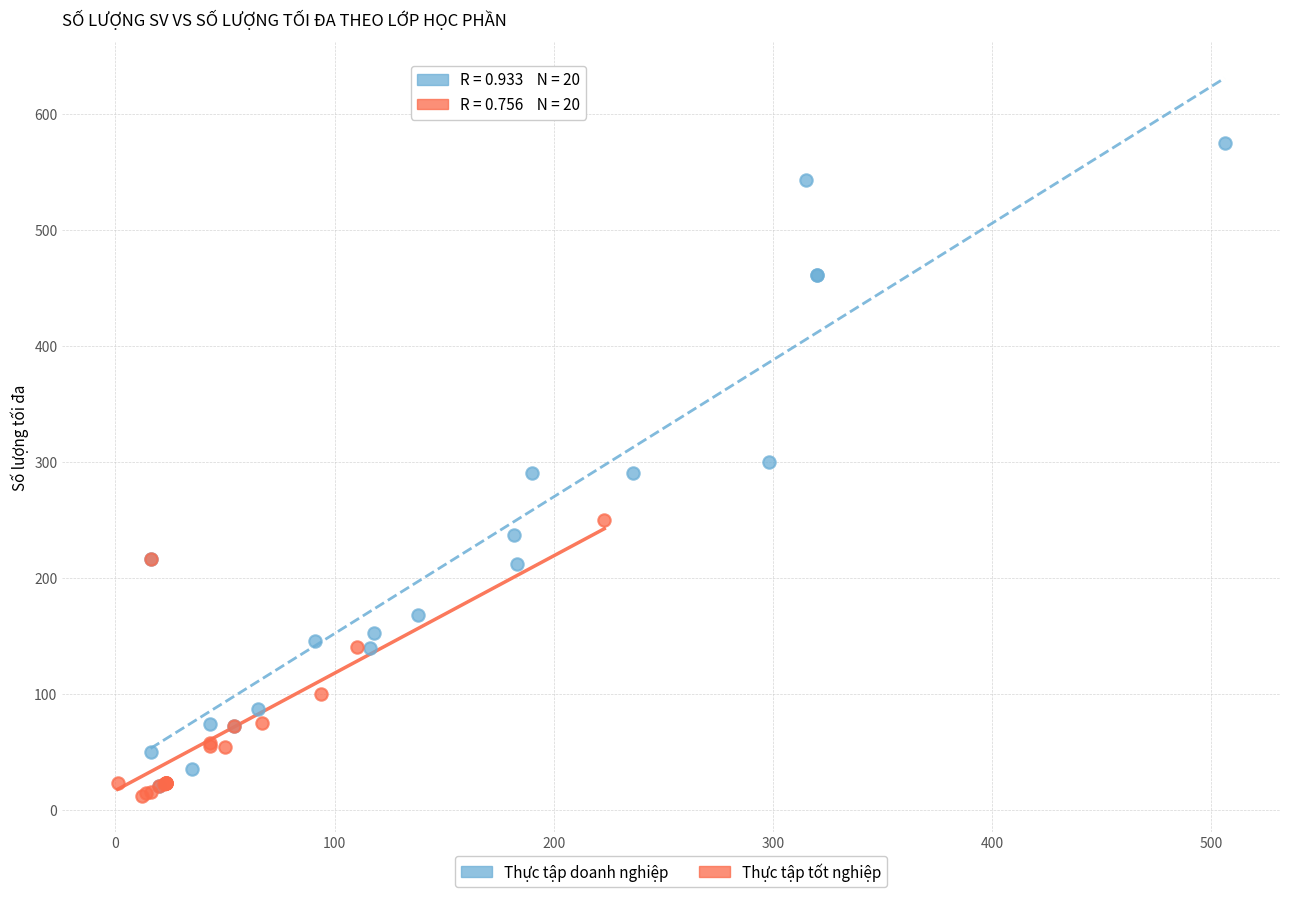

Which series has the largest Y range (max minus min)?

Thực tập doanh nghiệp